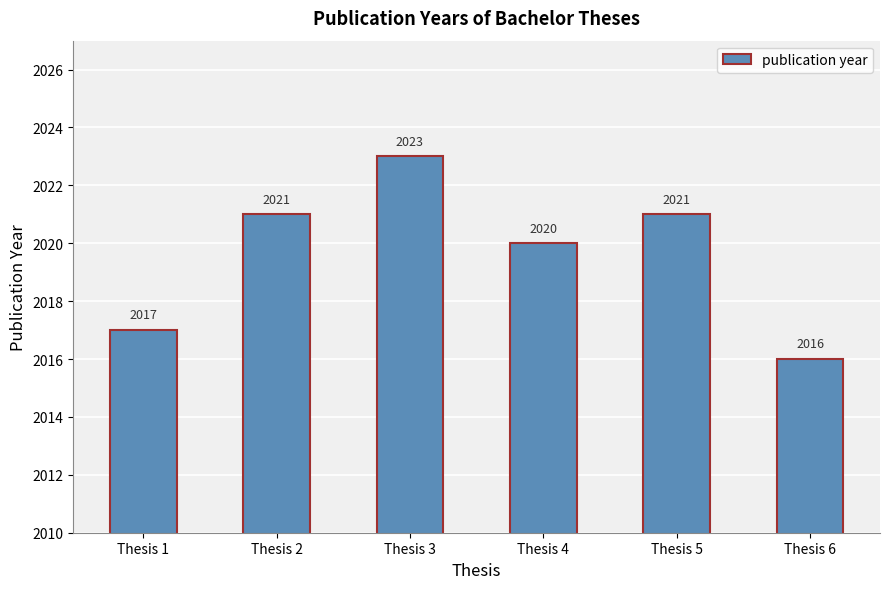

Which category has the lowest value across all series?

Thesis 6